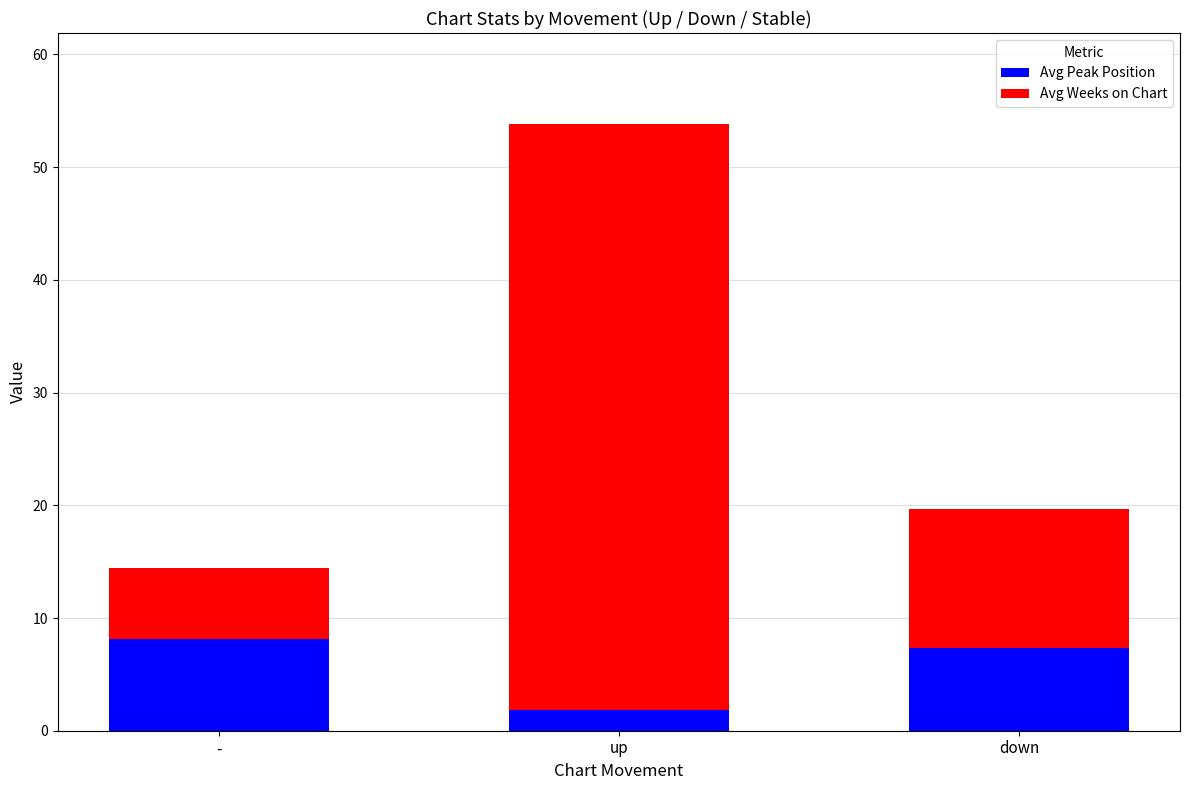

At which category is the sum across all series the highest?

up